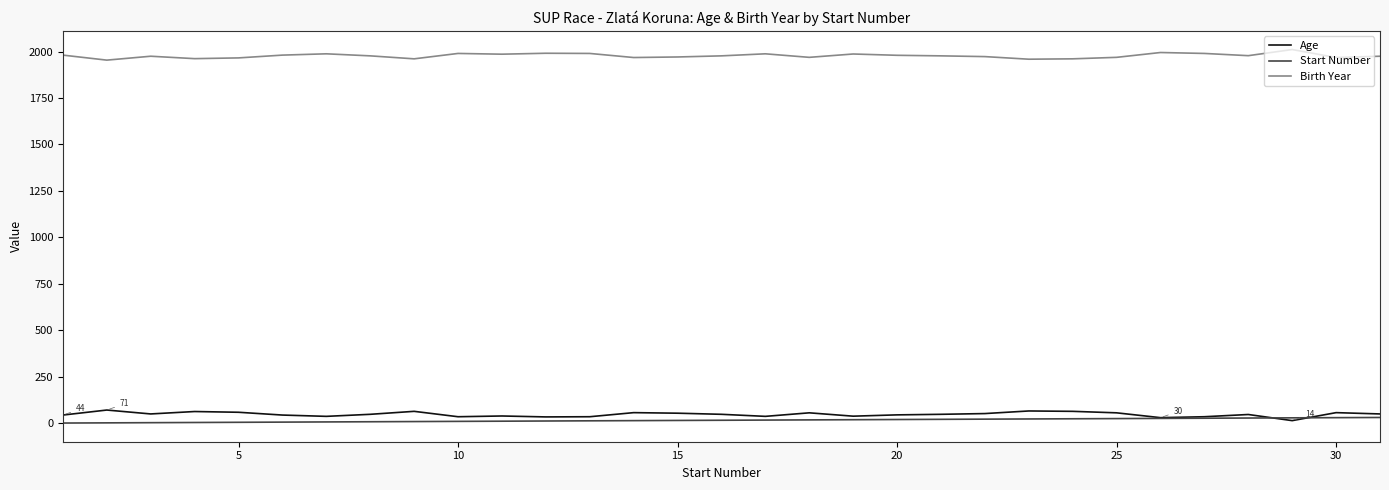

True or false: Birth Year and Start Number intersect in this chart.

False